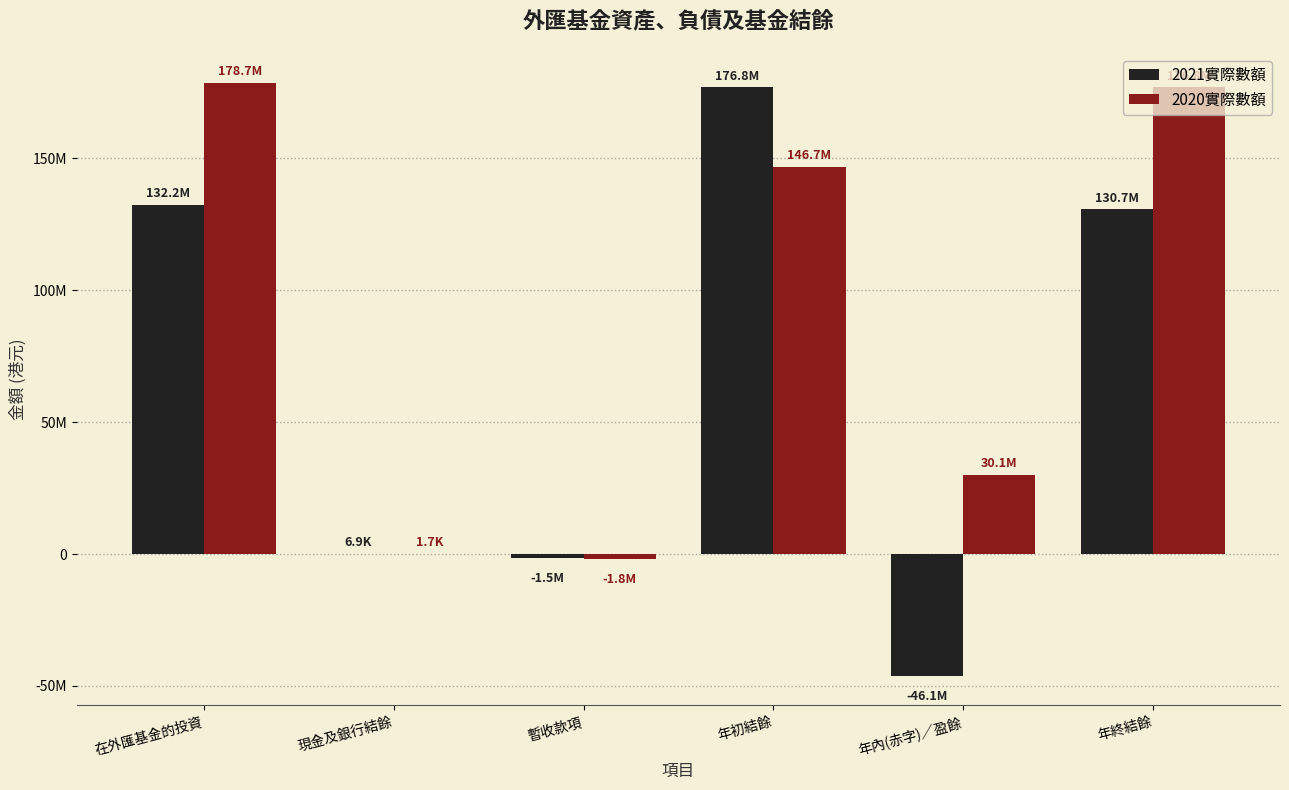

What is the total value across all series at 在外匯基金的投資?

310879398